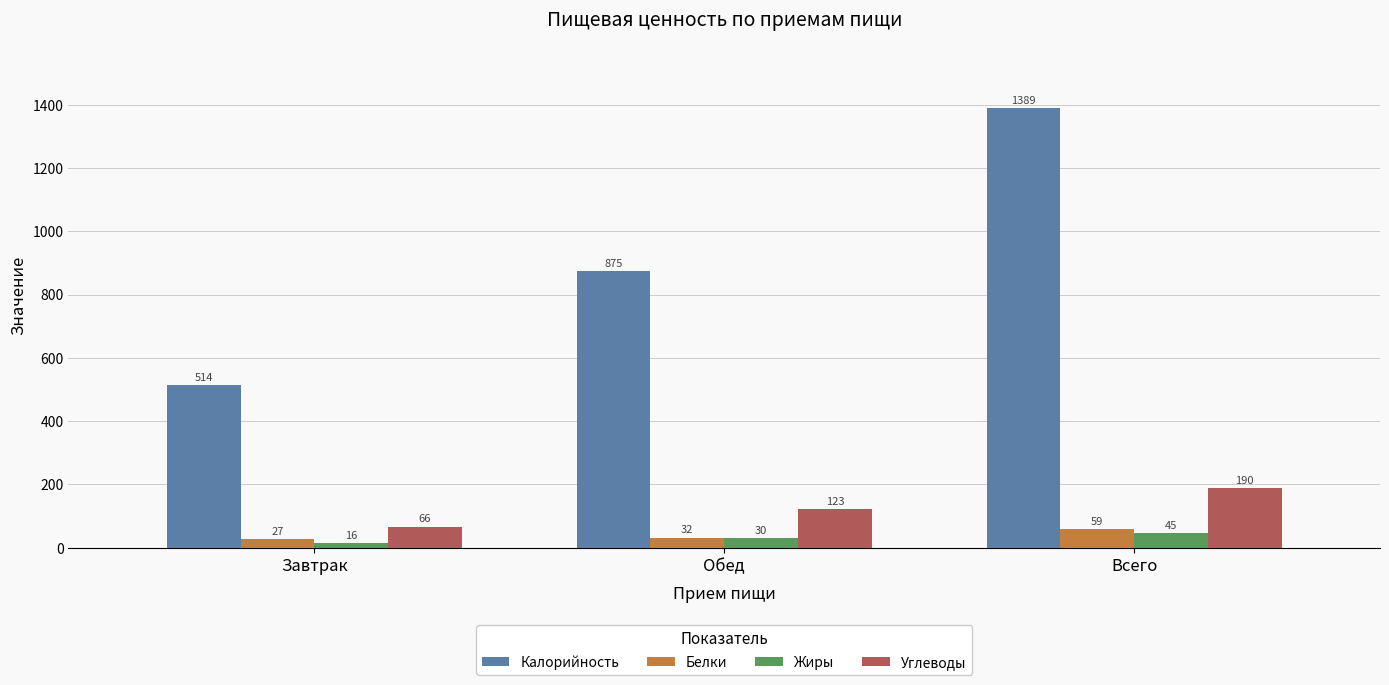

What is the value of the Белки bar at the 2nd from the left?

31.9